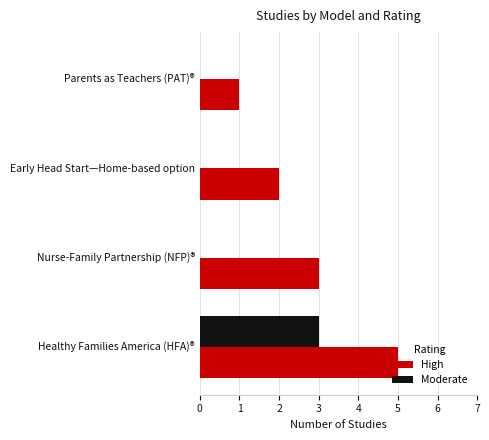

Which series has the largest total across all categories?

High